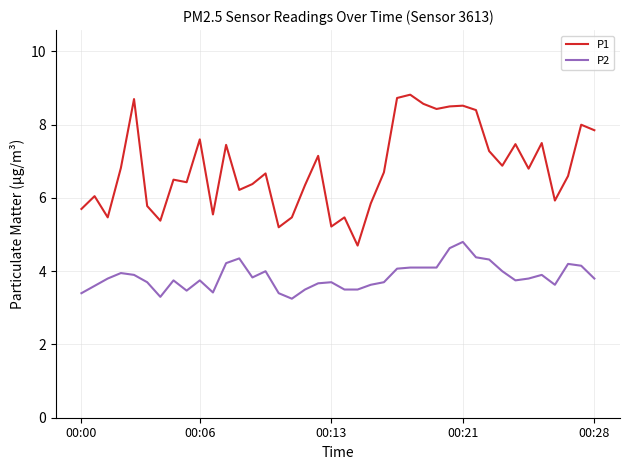

Which series has the largest range (max minus min)?

P1